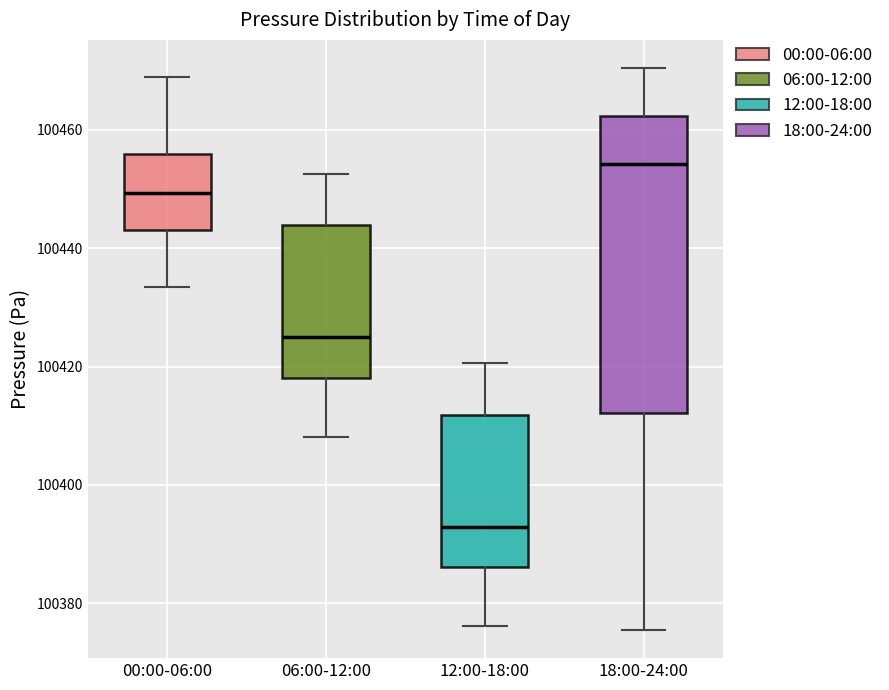

Which box is the tallest, from its lower edge to its upper edge?

18:00-24:00